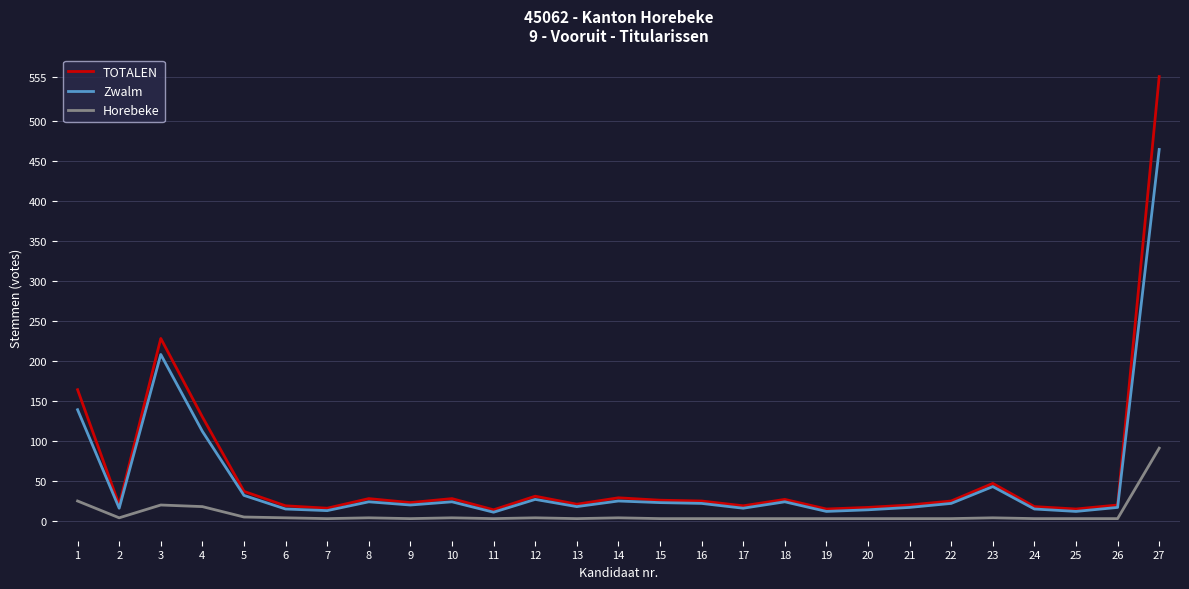

True or false: Zwalm has a value of 15 at 24.

True